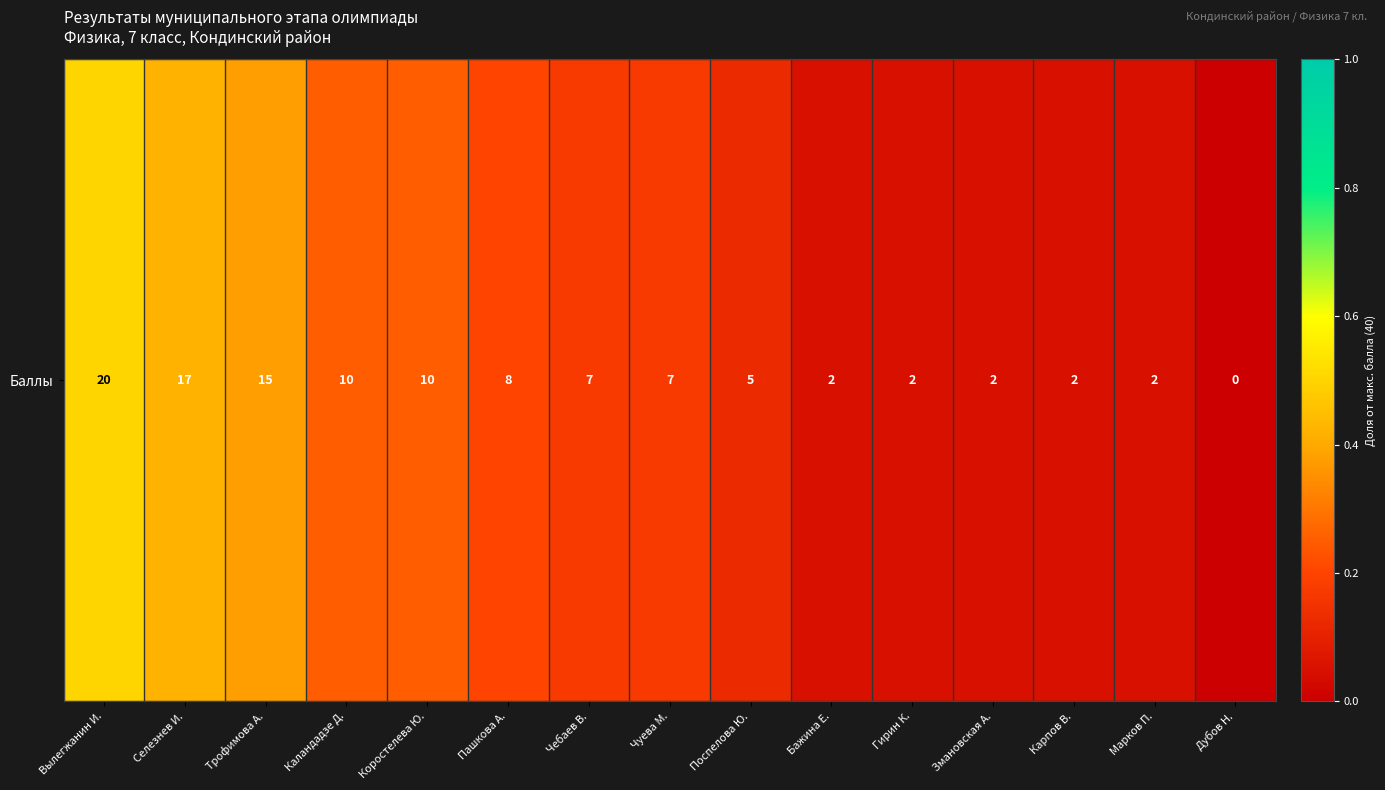

Is it true that the value at Дубов Н. is 0.3?

False